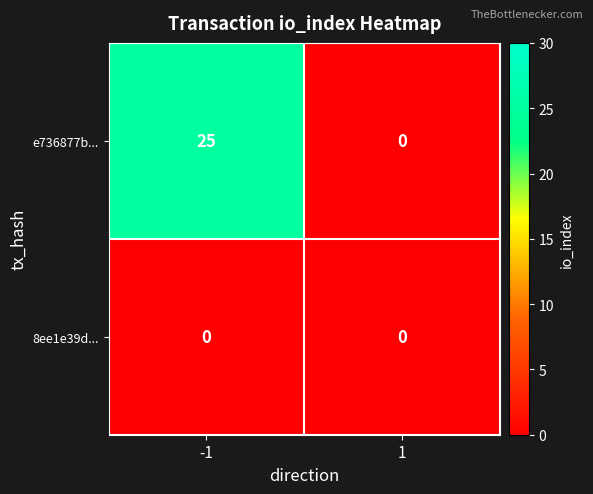

Which series has the widest spread of values?

e736877b...